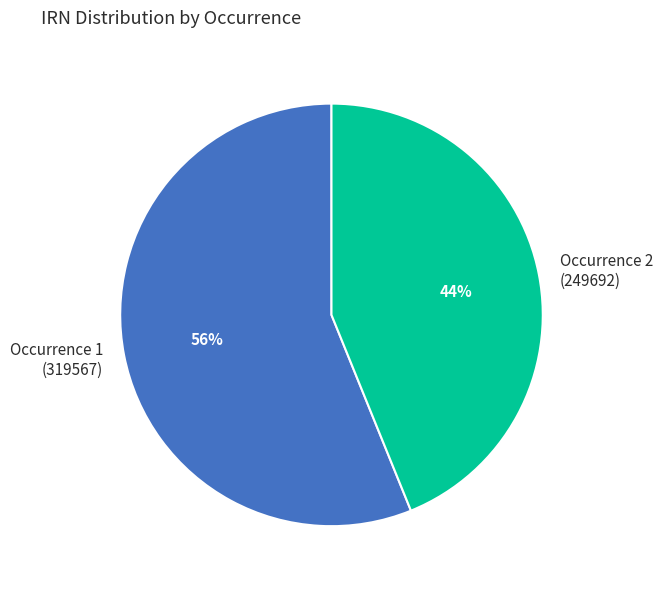

Between Occurrence 2 (249692) and Occurrence 1 (319567), which is larger?

Occurrence 1 (319567)